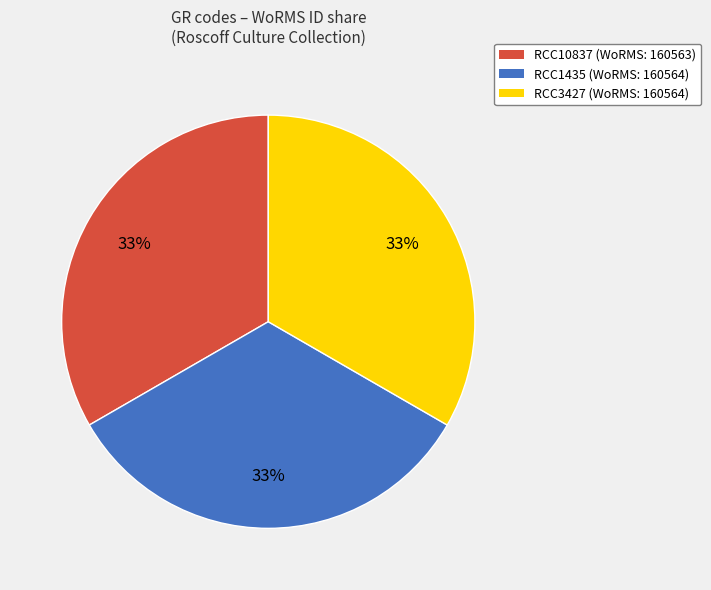

Is it true that RCC10837 is 33% of the pie?

True